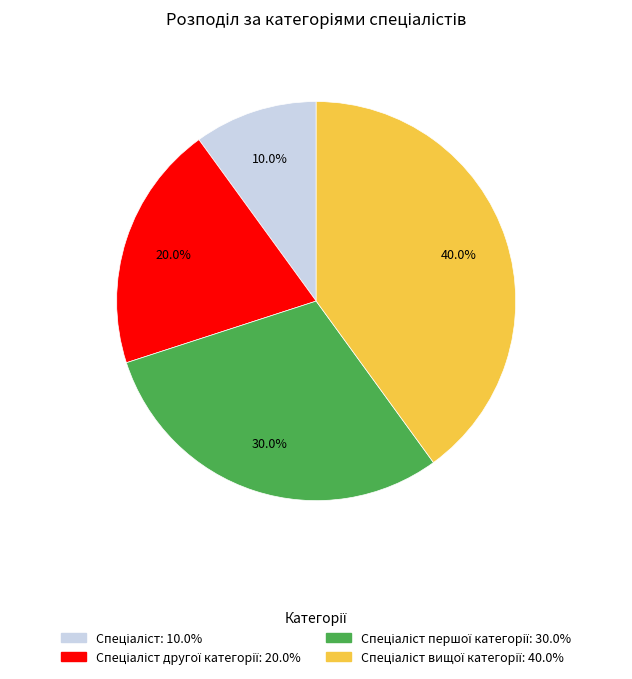

Does any single category account for the majority?

No